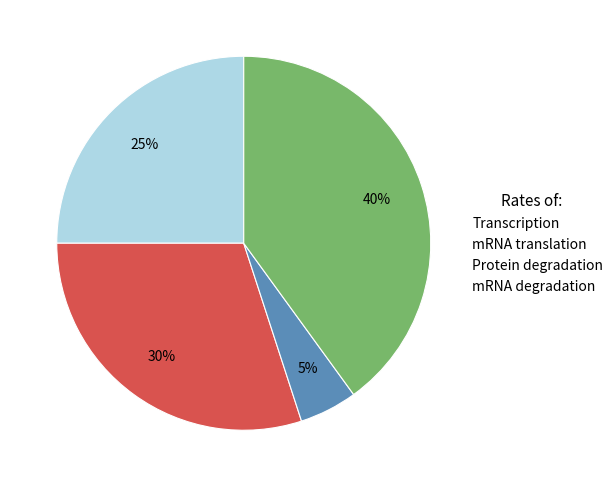

What is the smallest slice in the pie chart?

Protein degradation